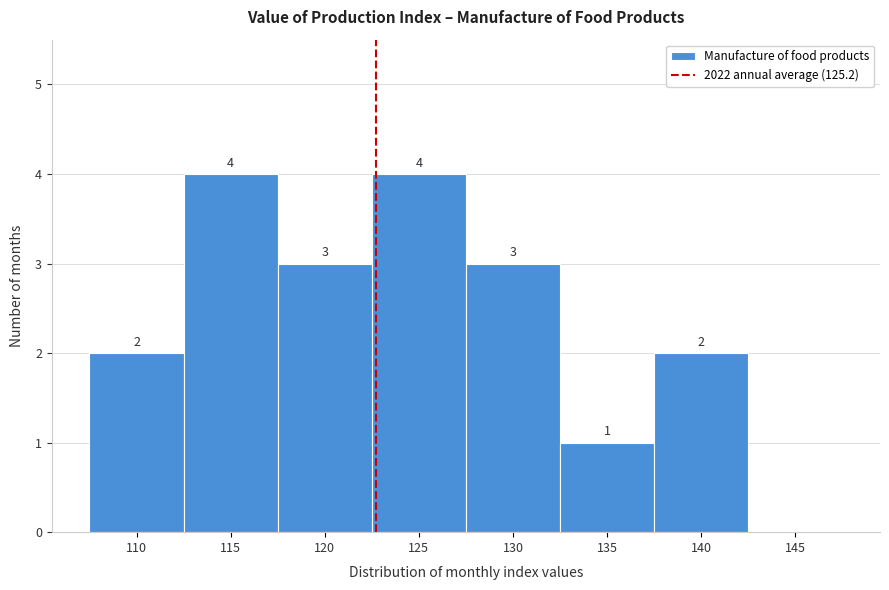

Reading right to left, extract all data points from this chart.

145=0	140=2	135=1	130=3	125=4	120=3	115=4	110=2